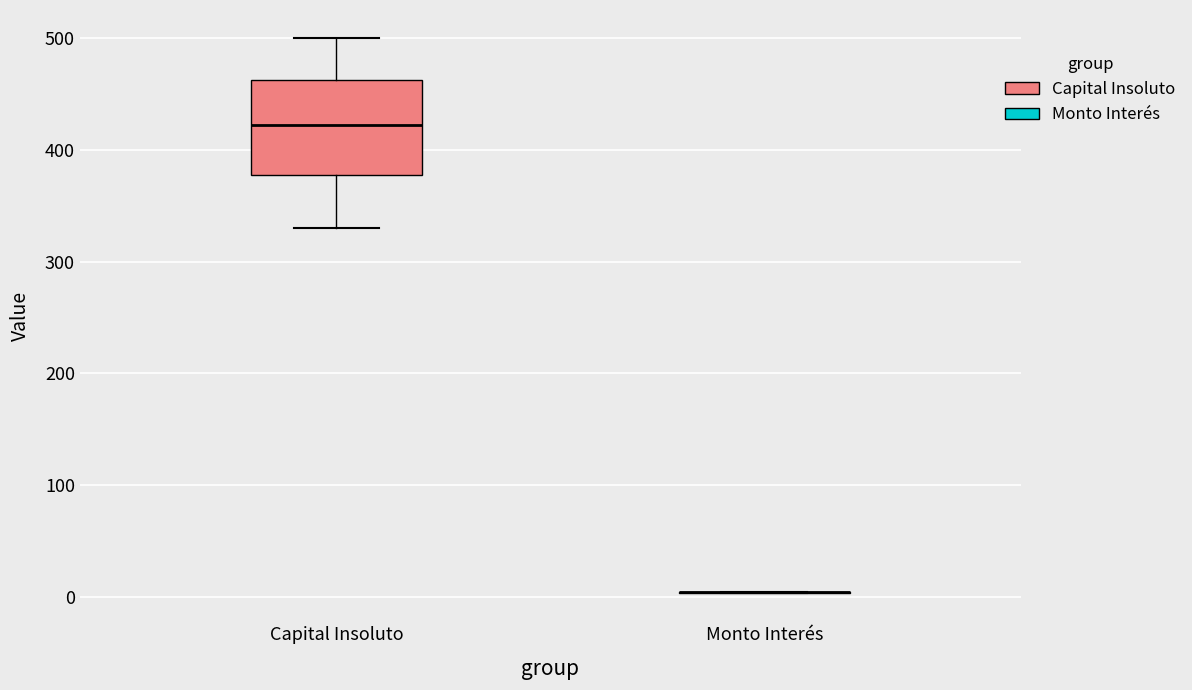

Reading left to right, read every box against the y-axis: the position of its median line, the range the box covers, and the ends of its whiskers. The values are not printed on the chart, so give them approximately, as read against the axis.

Capital Insoluto: median 420, box 380 to 460, whiskers 330 to 500
Monto Interés: box collapsed to a line at 0, whiskers 0 to 0